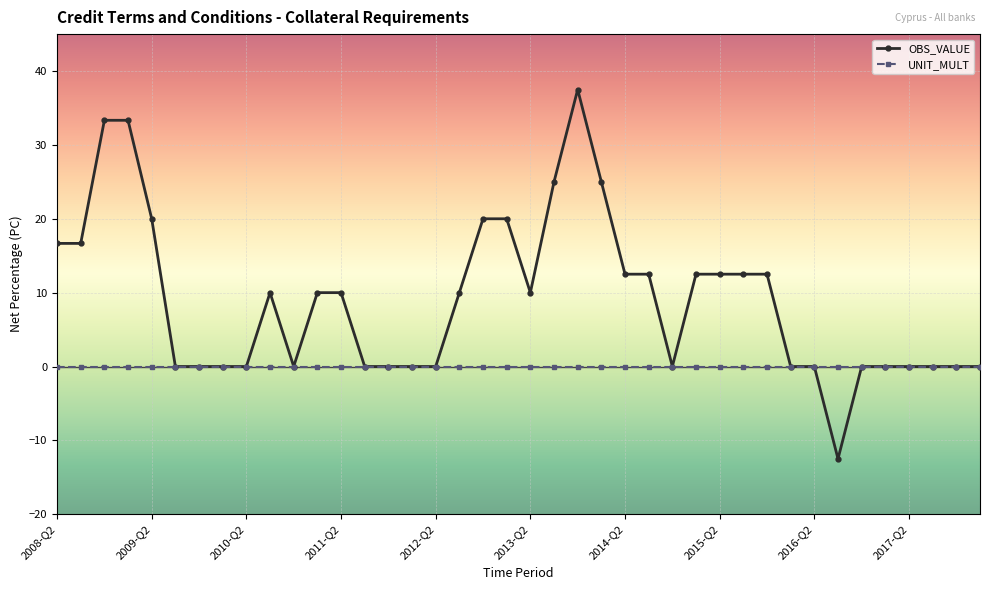

True or false: OBS_VALUE has more than 1 points higher than both neighbors.

True